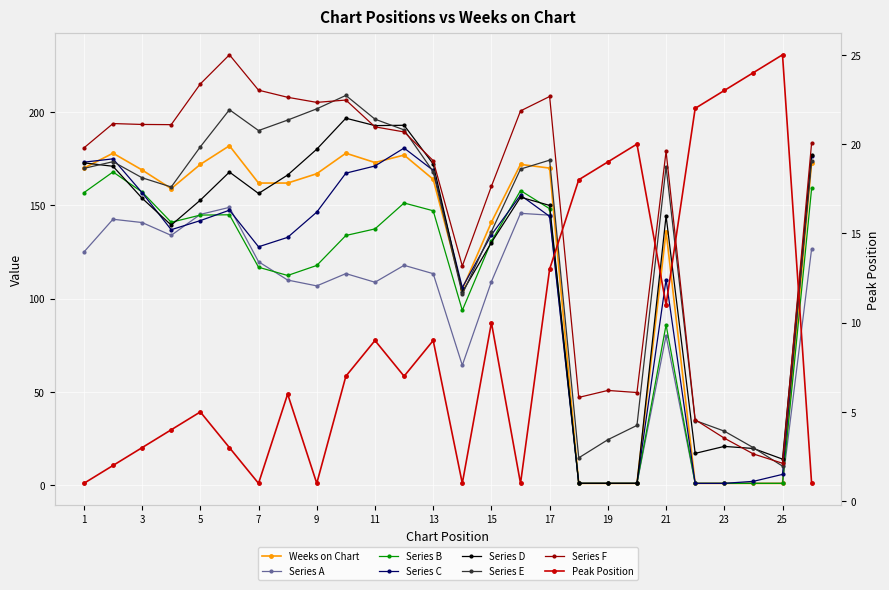

Is this an area chart (filled region under the line)?

No